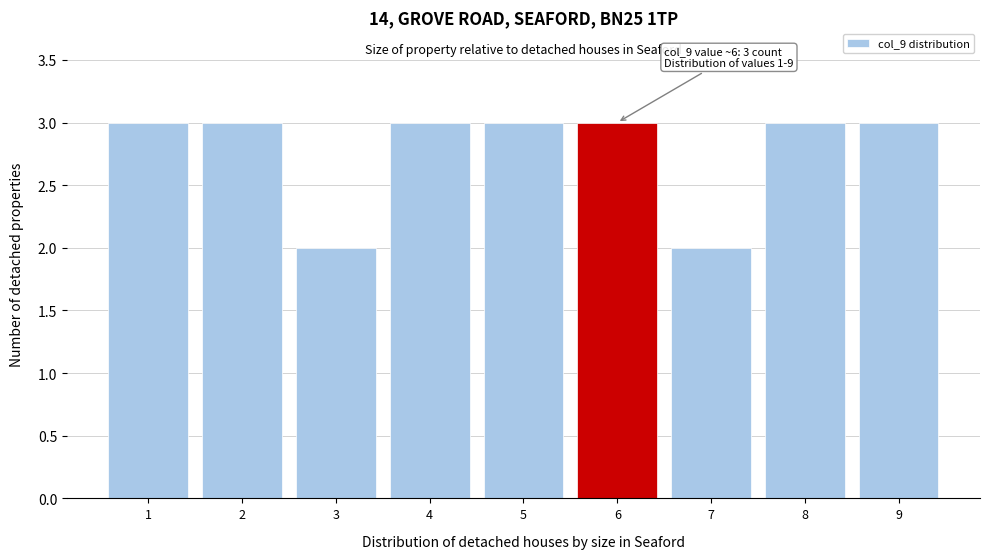

Reading right to left, what are all the values shown in this chart?

9=3	8=3	7=2	6=3	5=3	4=3	3=2	2=3	1=3